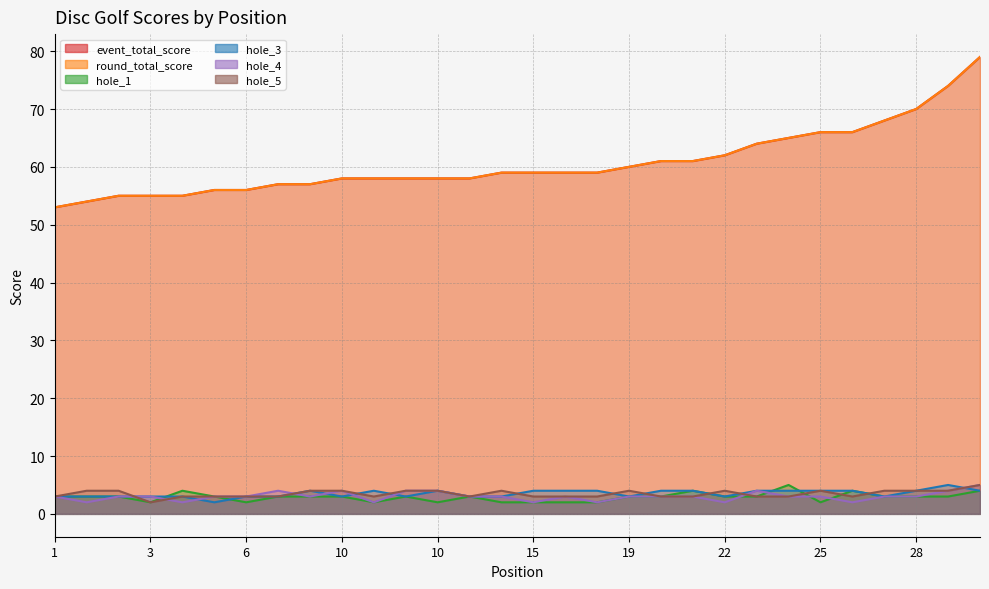

What is the value of the hole_3 point at the 5th from the left?

3